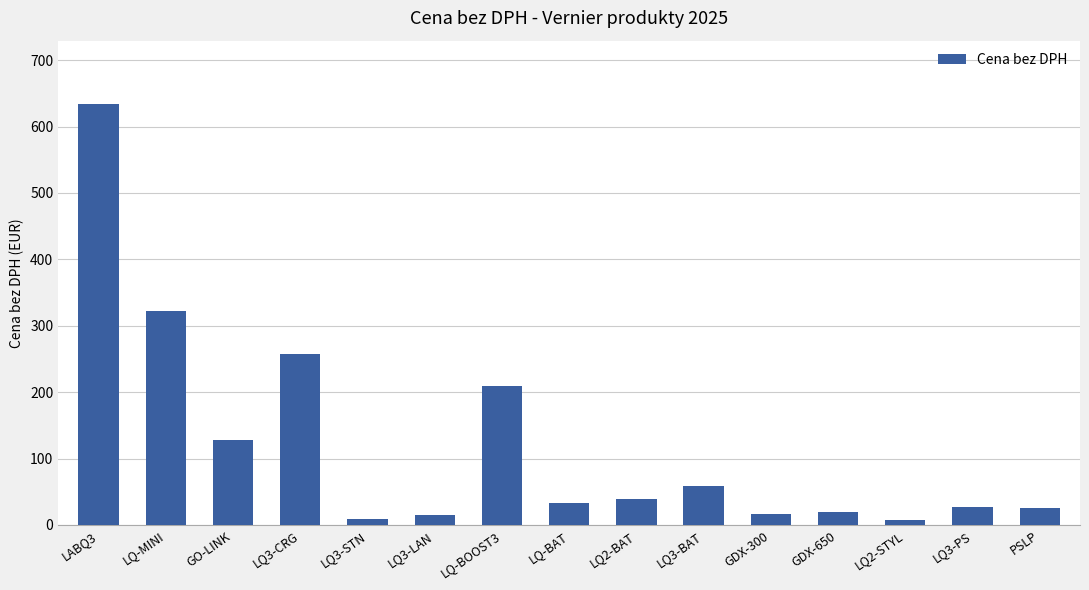

The value at GO-LINK is 127.6. True or false?

True